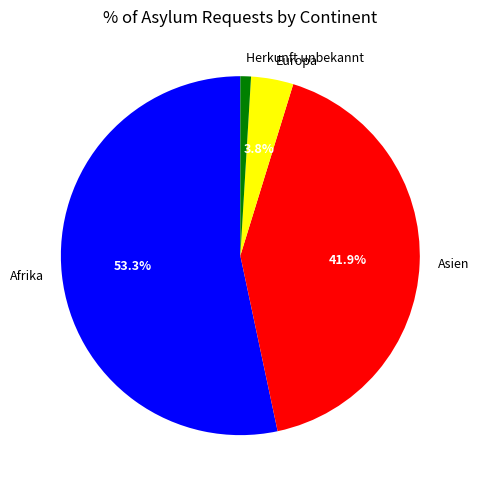

Between Afrika and Herkunft unbekannt, which is larger?

Afrika